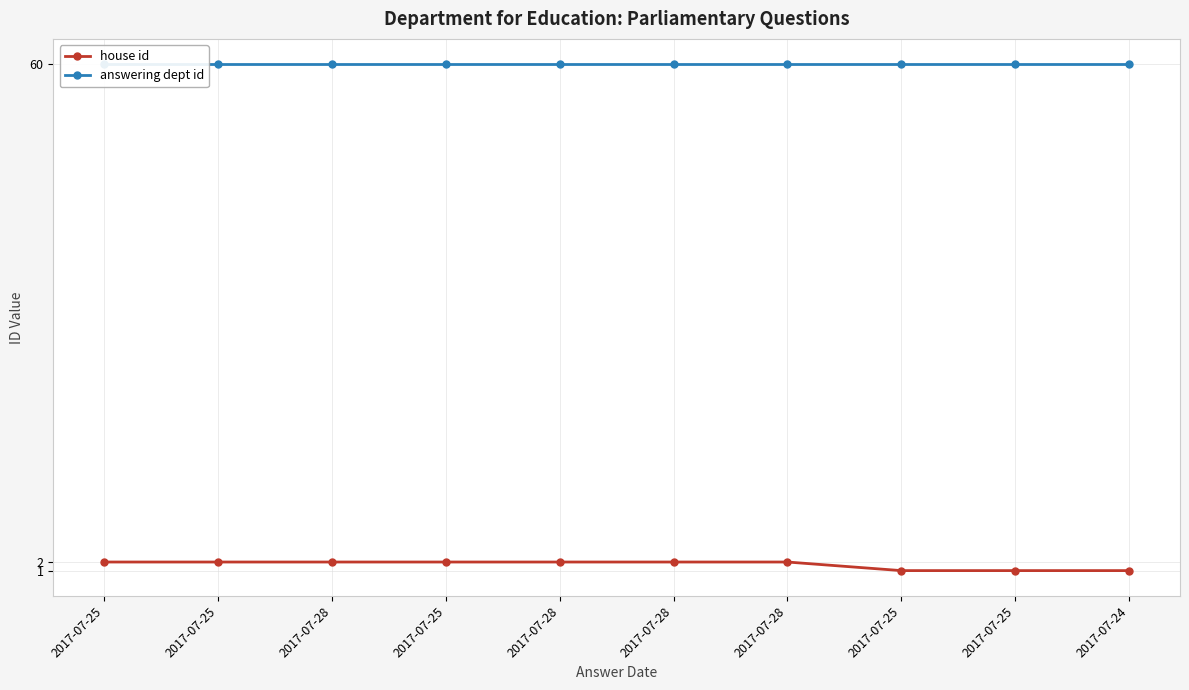

Between 2017-07-25 and 2017-07-25, which series saw the biggest shift?

house id